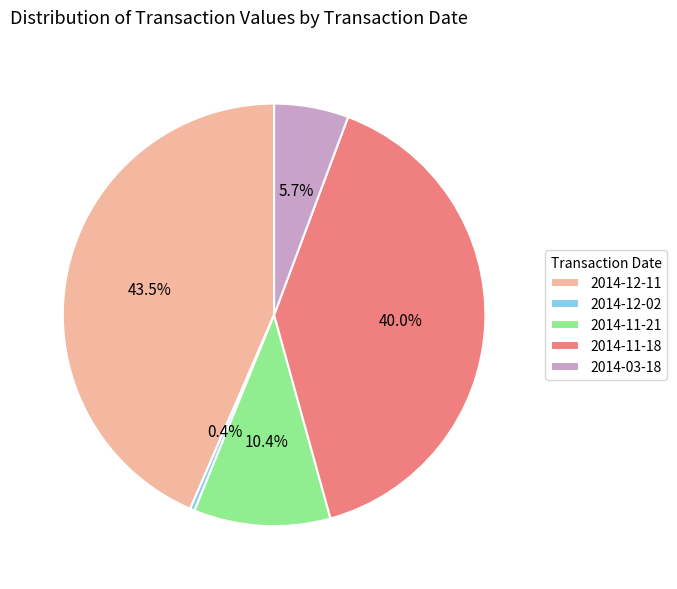

How much of the chart is everything except 2014-11-21?

89.6%